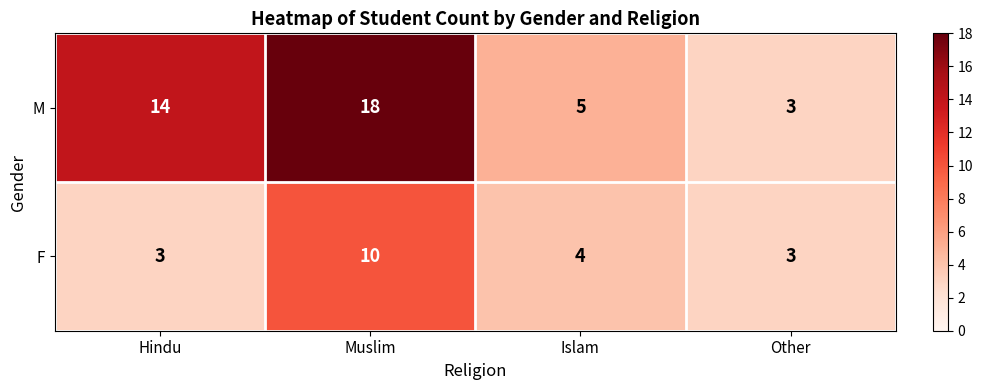

Reading left to right, transcribe all the data shown in this chart.

M: Hindu=14	Muslim=18	Islam=5	Other=3
F: Hindu=3	Muslim=10	Islam=4	Other=3